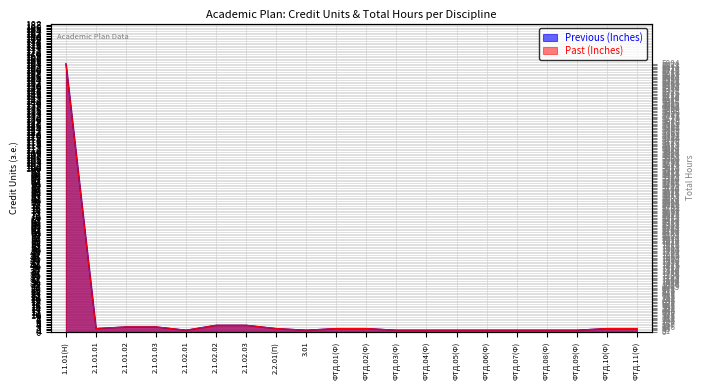

What is the average value of the Past (Inches) series?

10